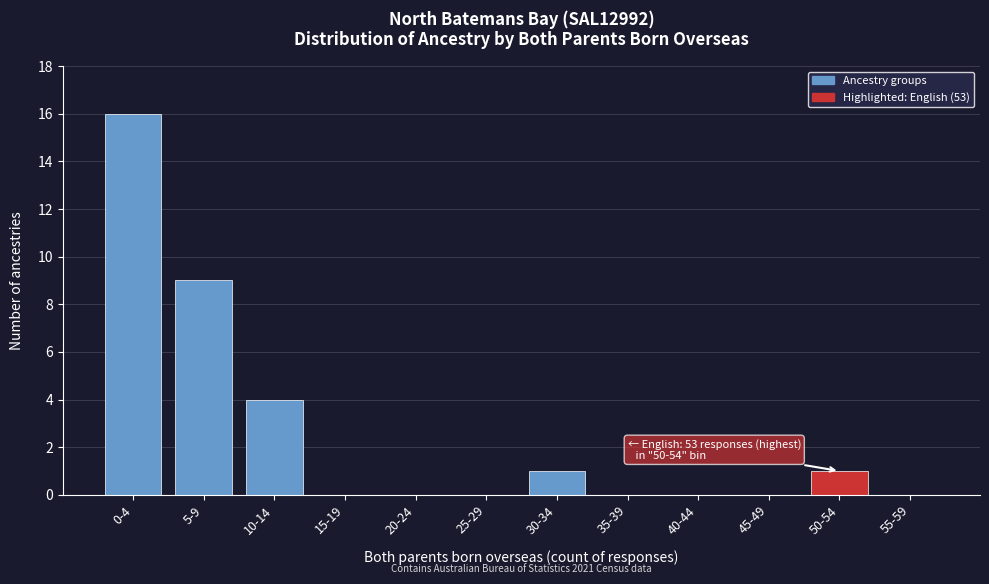

Reading left to right, transcribe all the data shown in this chart.

0-4=16	5-9=9	10-14=4	15-19=0	20-24=0	25-29=0	30-34=1	35-39=0	40-44=0	45-49=0	50-54=1	55-59=0